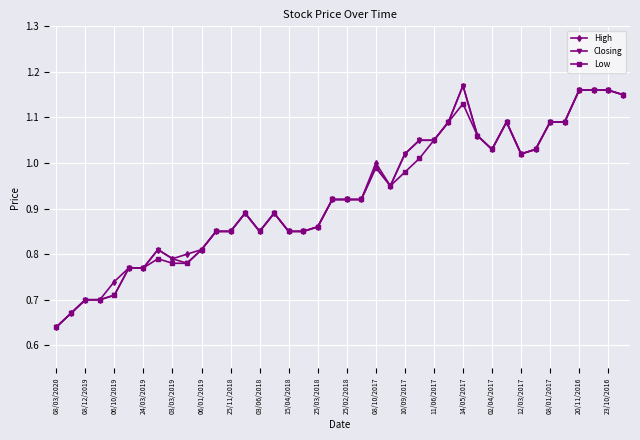

At how many categories does at least one series exceed 0?

40